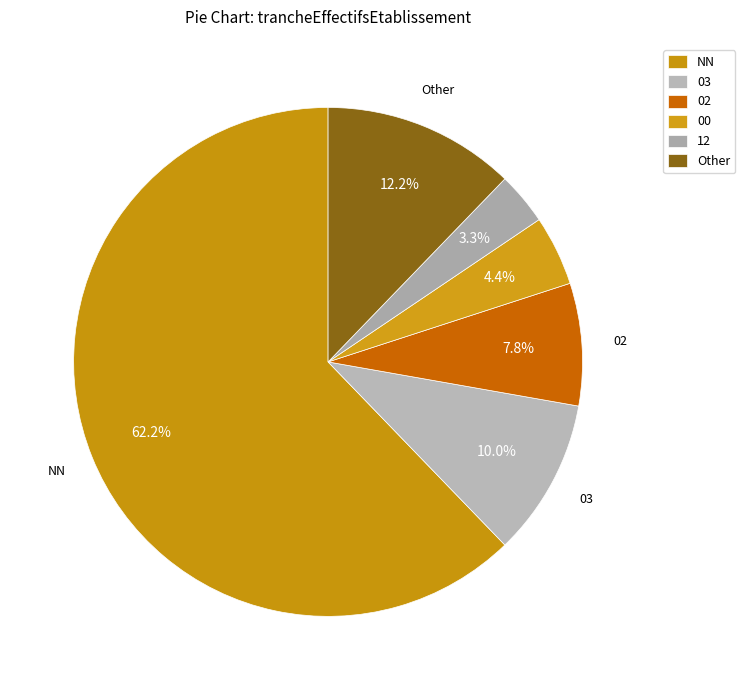

Is it true that 12 is 18% of the pie?

False